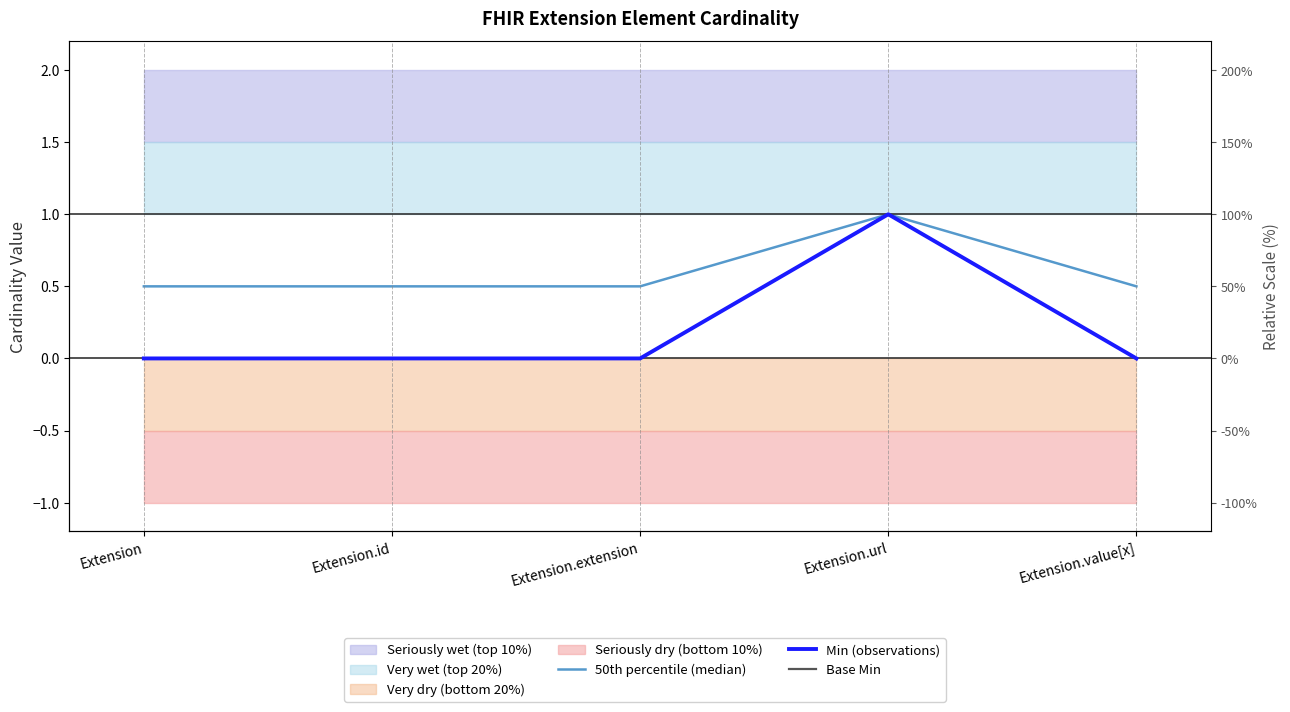

The value of 50th percentile (median) at Extension is 0.5. True or false?

True